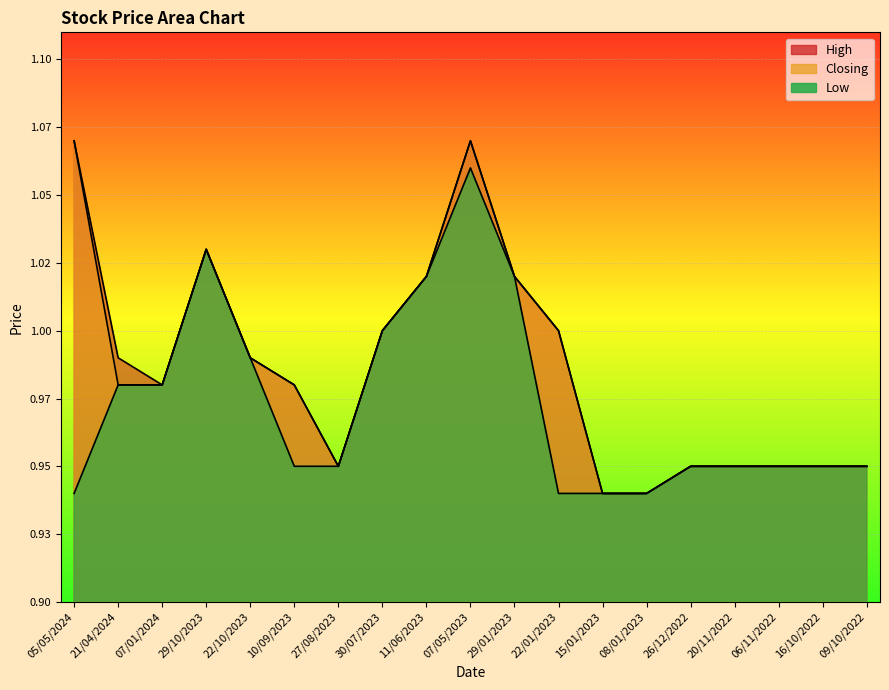

True or false: Low has more than 2 points higher than both neighbors.

False